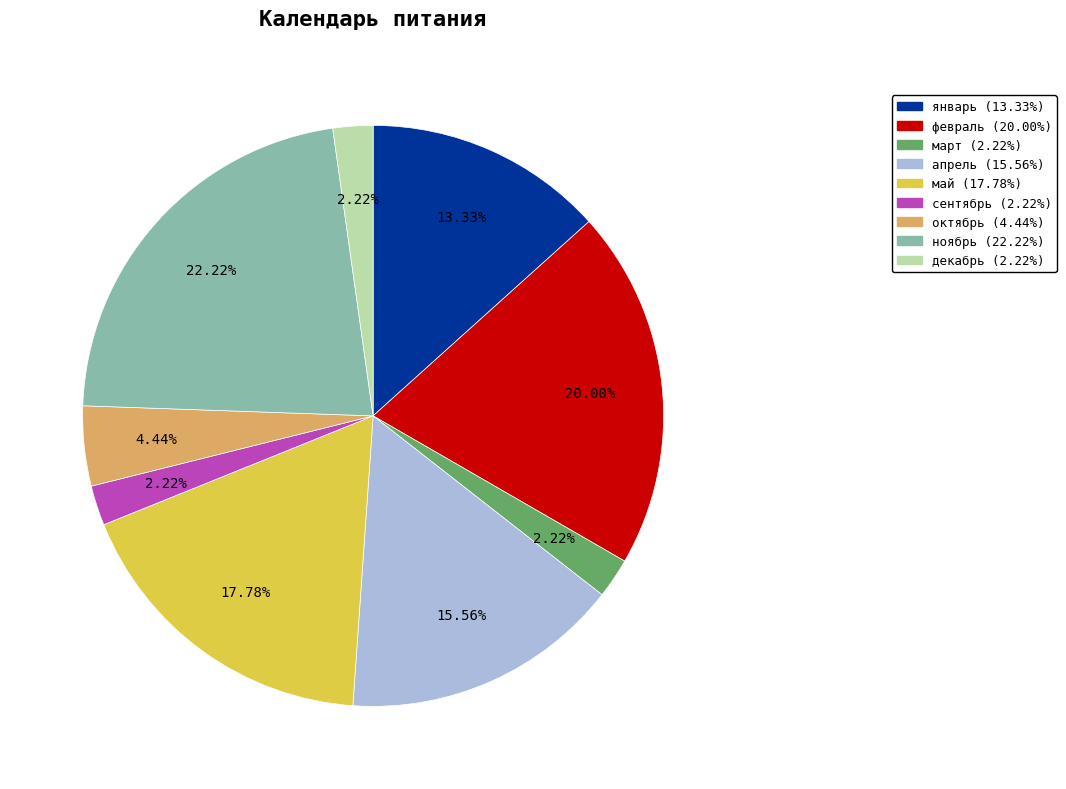

What is the largest slice in the pie chart?

ноябрь